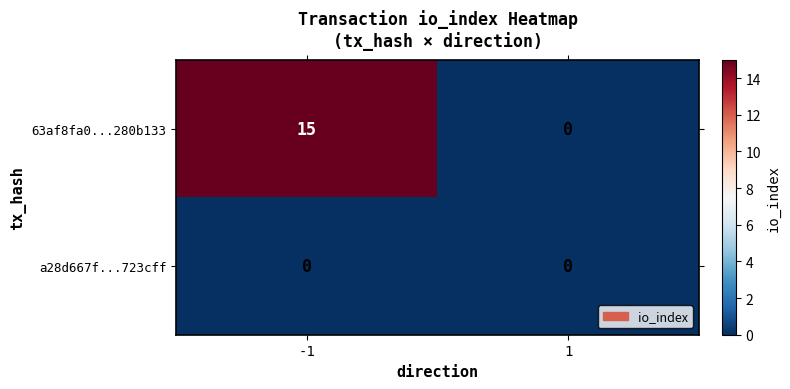

At which category is the sum across all series the highest?

-1